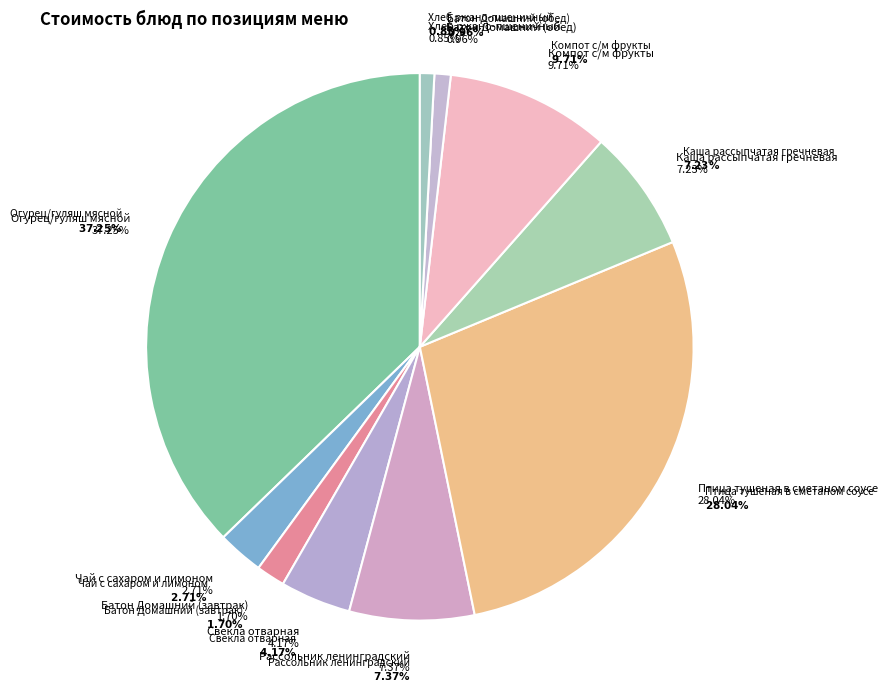

What percentage is the Свекла отварная slice, to the nearest percent?

4%